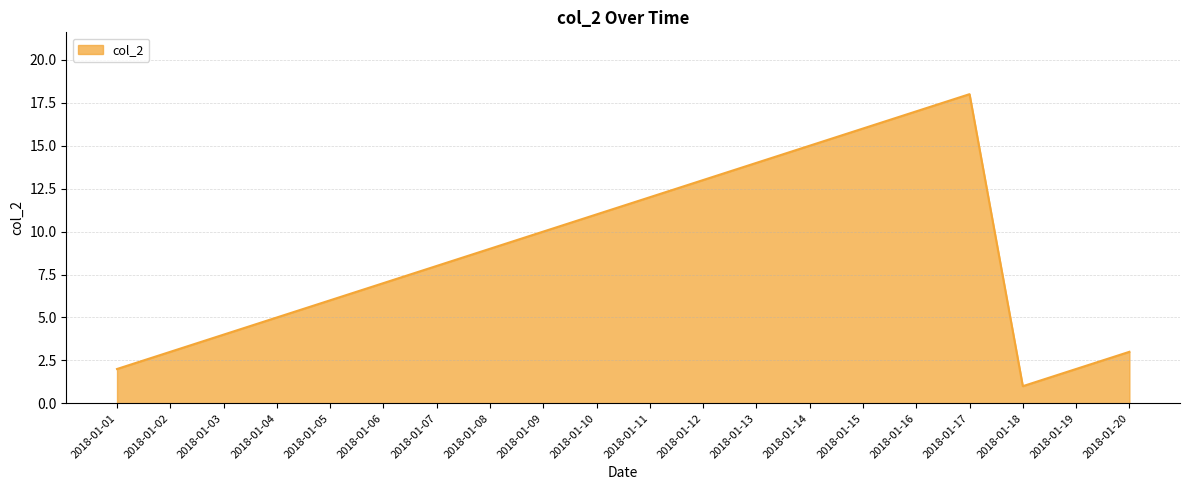

What is the change in value from 2018-01-08 to 2018-01-10?

+2